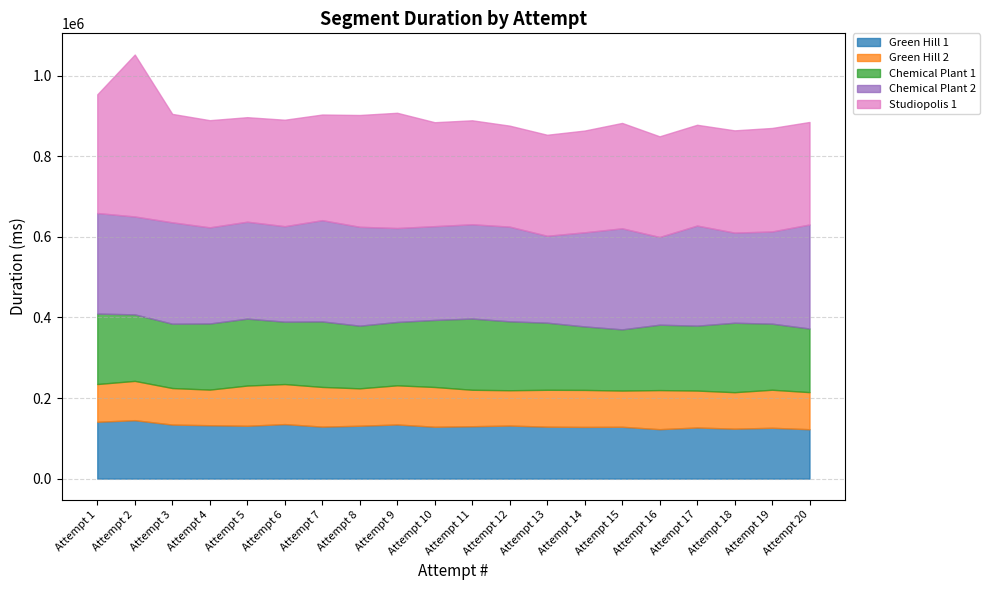

True or false: Chemical Plant 1 and Studiopolis 1 cross at least once.

False